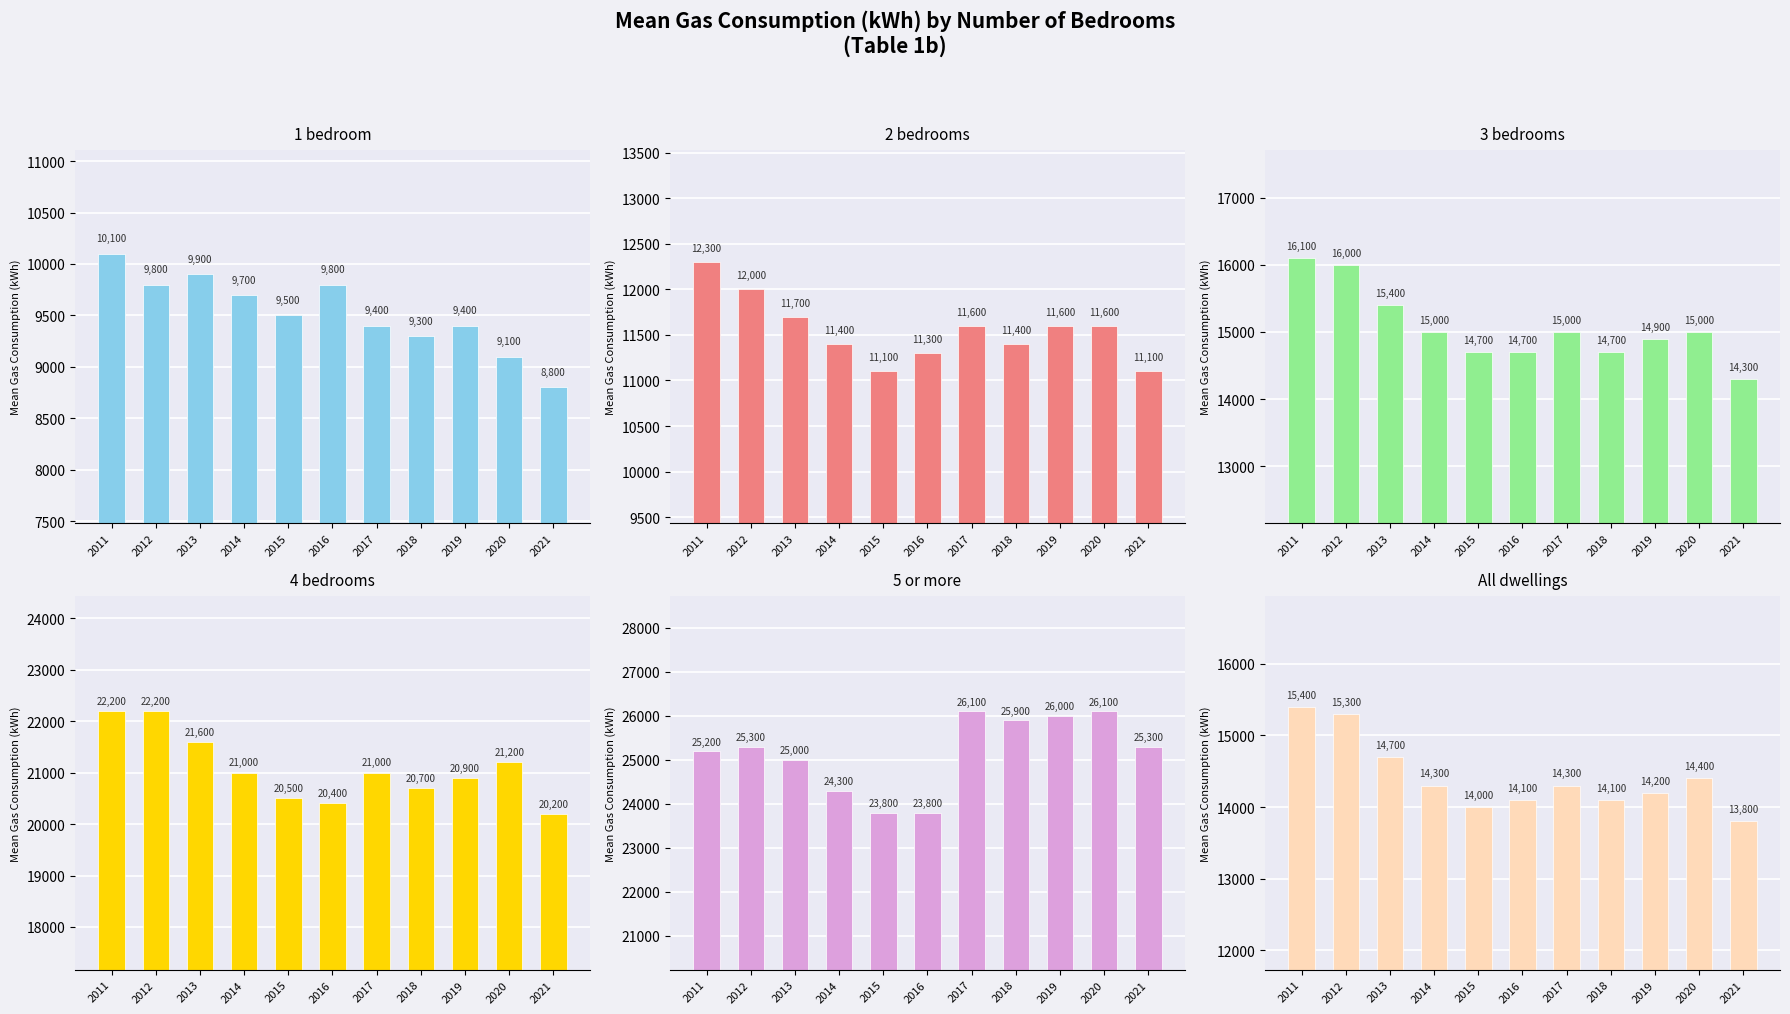

What is the total value across all series at 2017?

97400